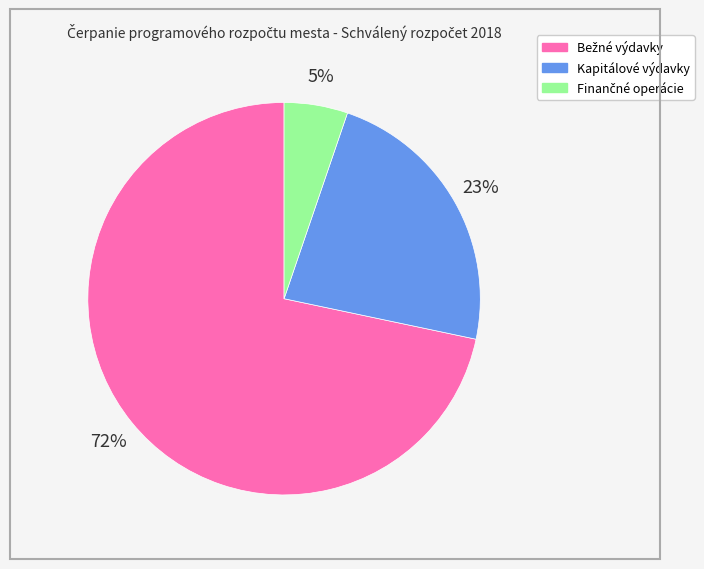

To the nearest percent, what portion does Kapitálové výdavky represent?

23%